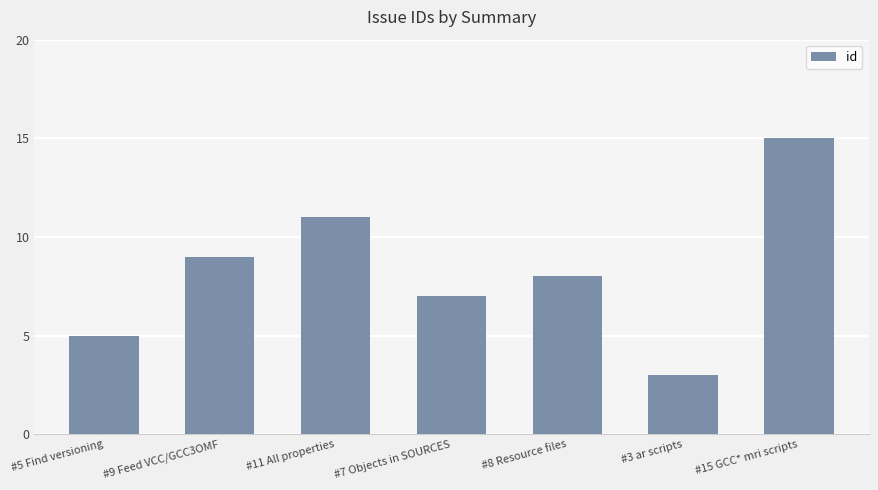

How many data points are less than 8?

3